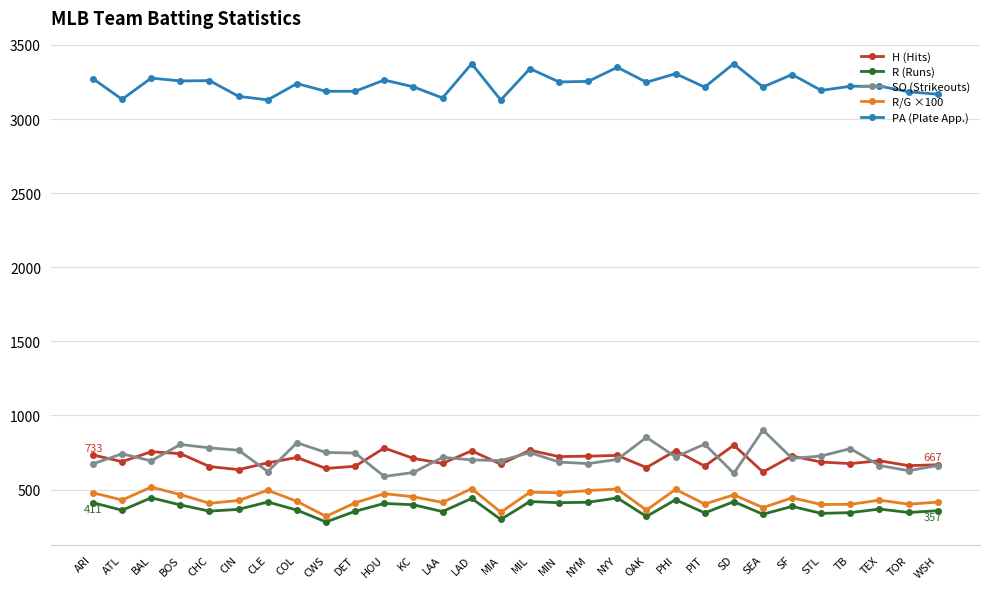

What is the greatest value displayed?

3374.0